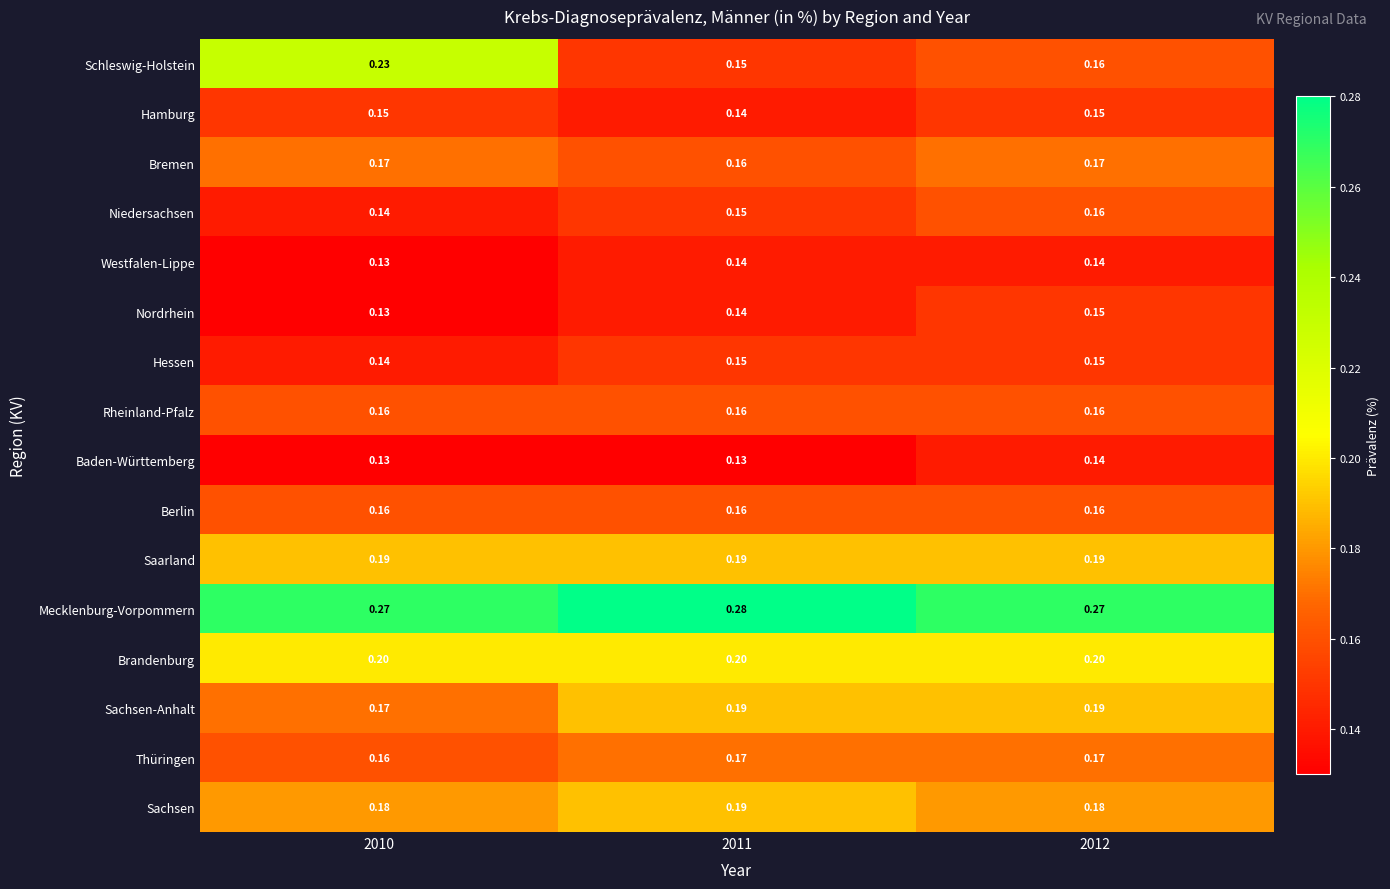

Which series has the widest spread of values?

Schleswig-Holstein